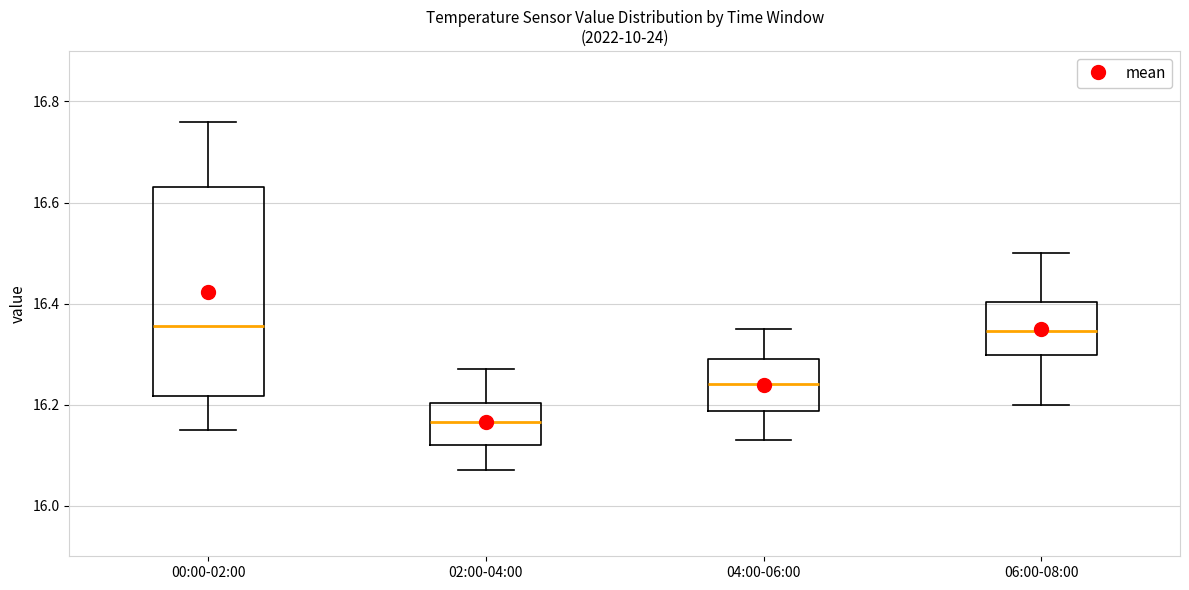

Where does the upper whisker of the box for 02:00-04:00 end on the y-axis? The values are not printed on the chart, so give them approximately, as read against the axis.

16.28